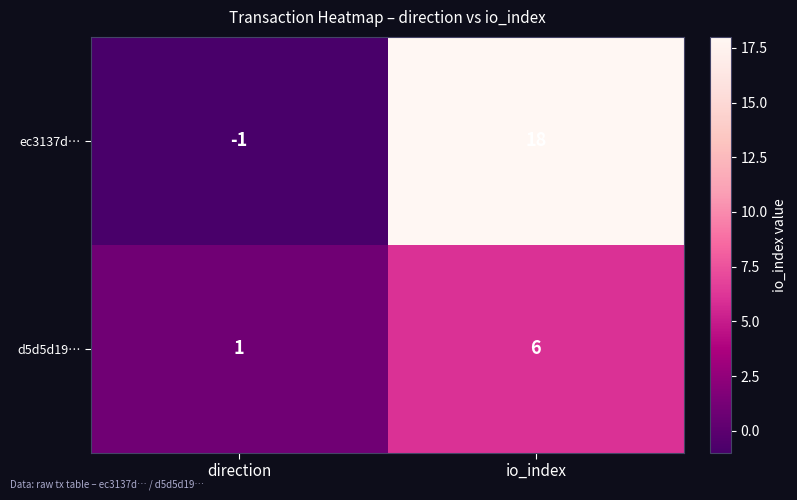

What is the highest value of the ec3137d… series?

18